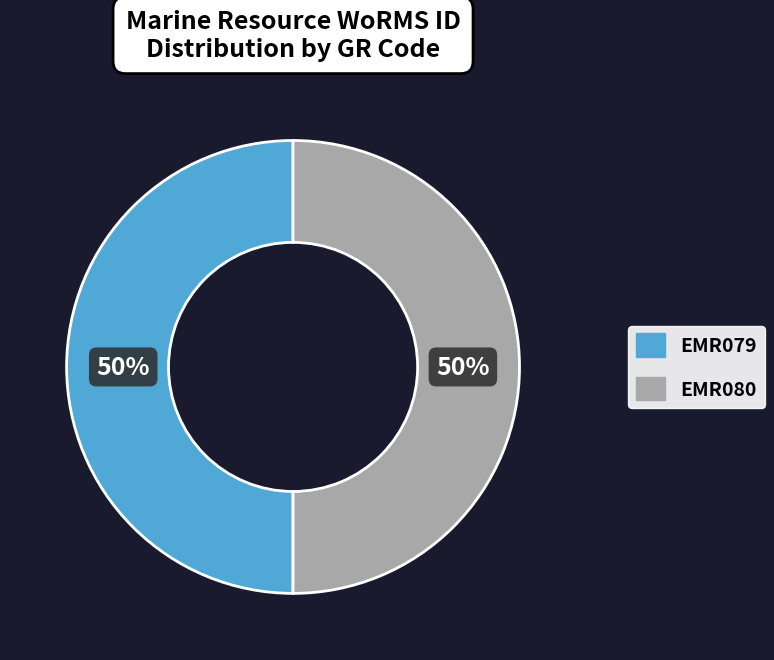

To the nearest percent, what percentage of the pie is EMR080?

50%